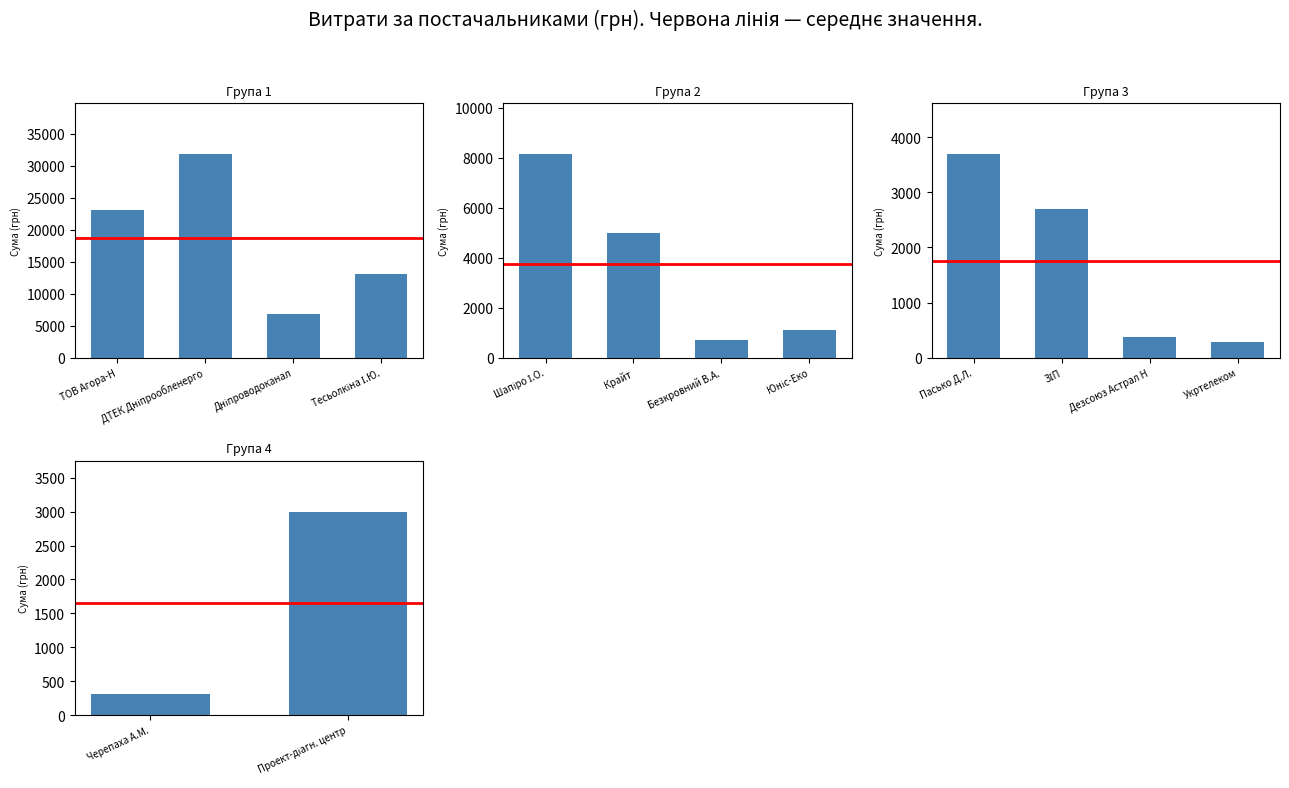

What is the value of the Сума (грн) bar at the 1st from the left?

304.5